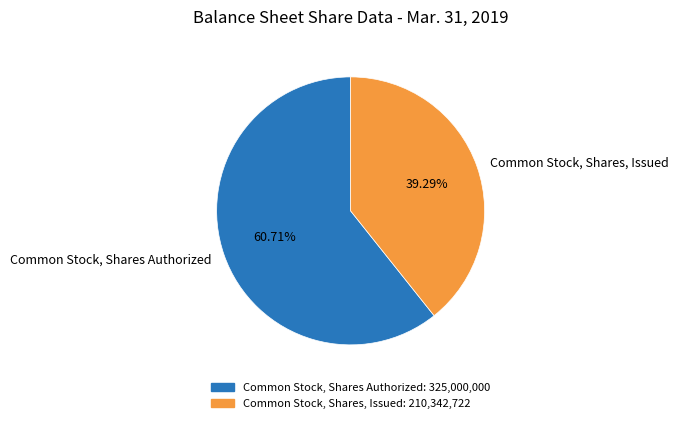

To the nearest percent, what is the difference between the largest and smallest slice percentages?

21%